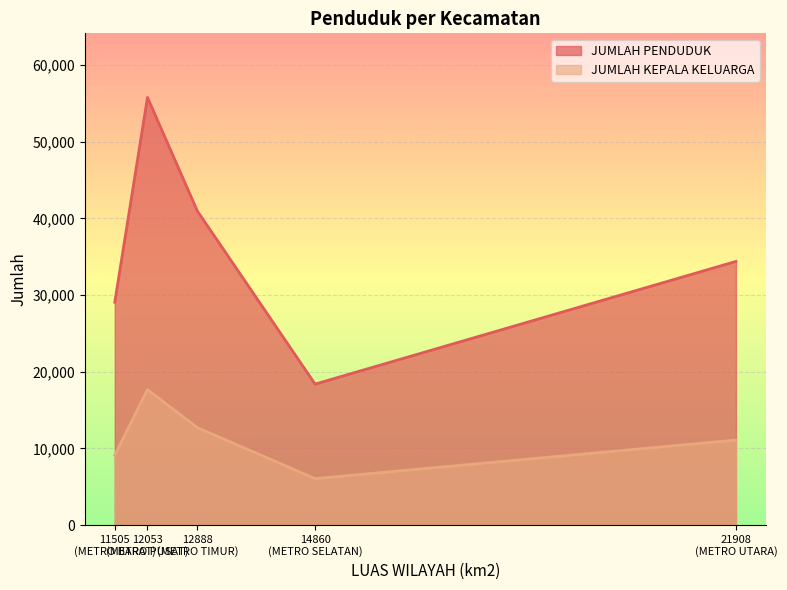

List the series in order of their peak value, highest first.

JUMLAH PENDUDUK, JUMLAH KEPALA KELUARGA